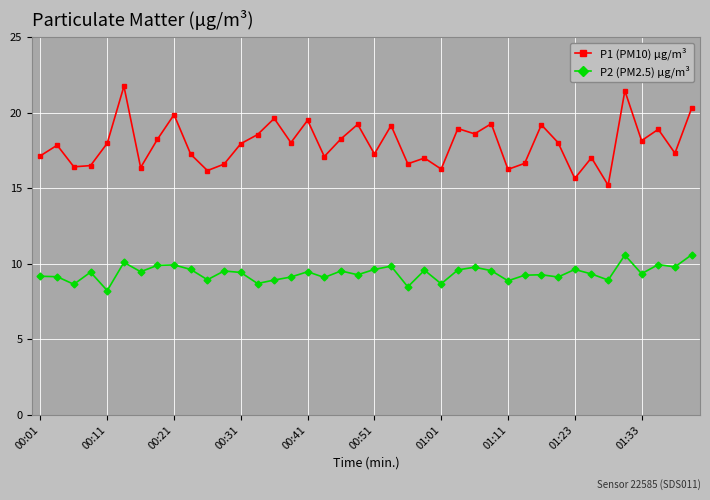

What is the difference between the second highest and second lowest values in the P2 (PM2.5) μg/m³ series?

2.1